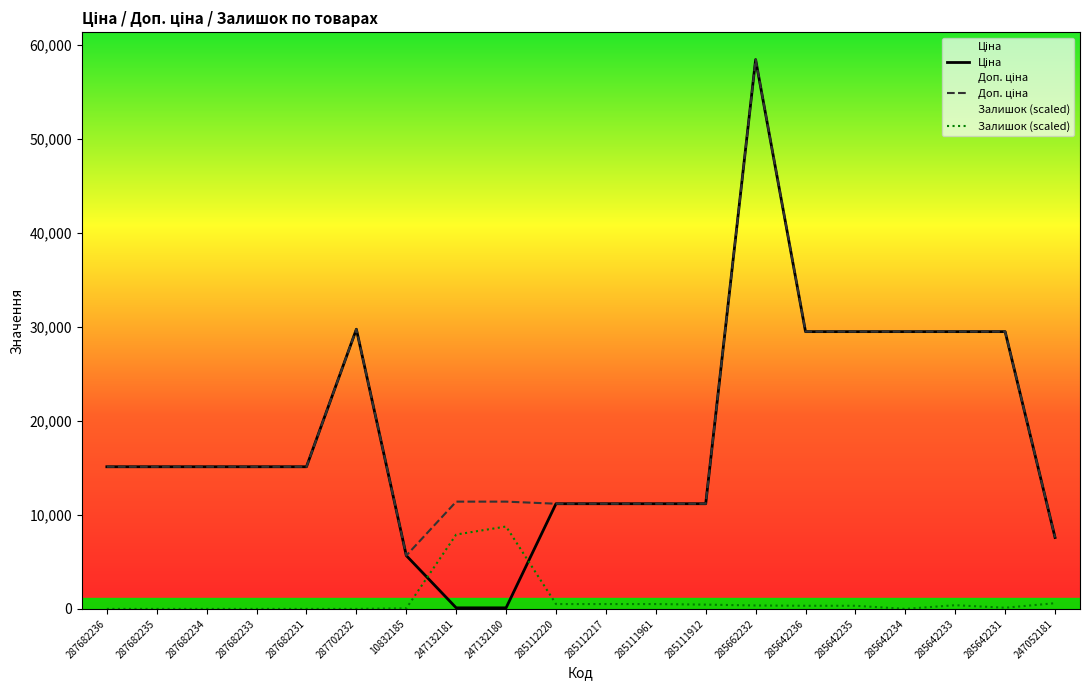

What is the total value across all series at 10832185?

11408.5